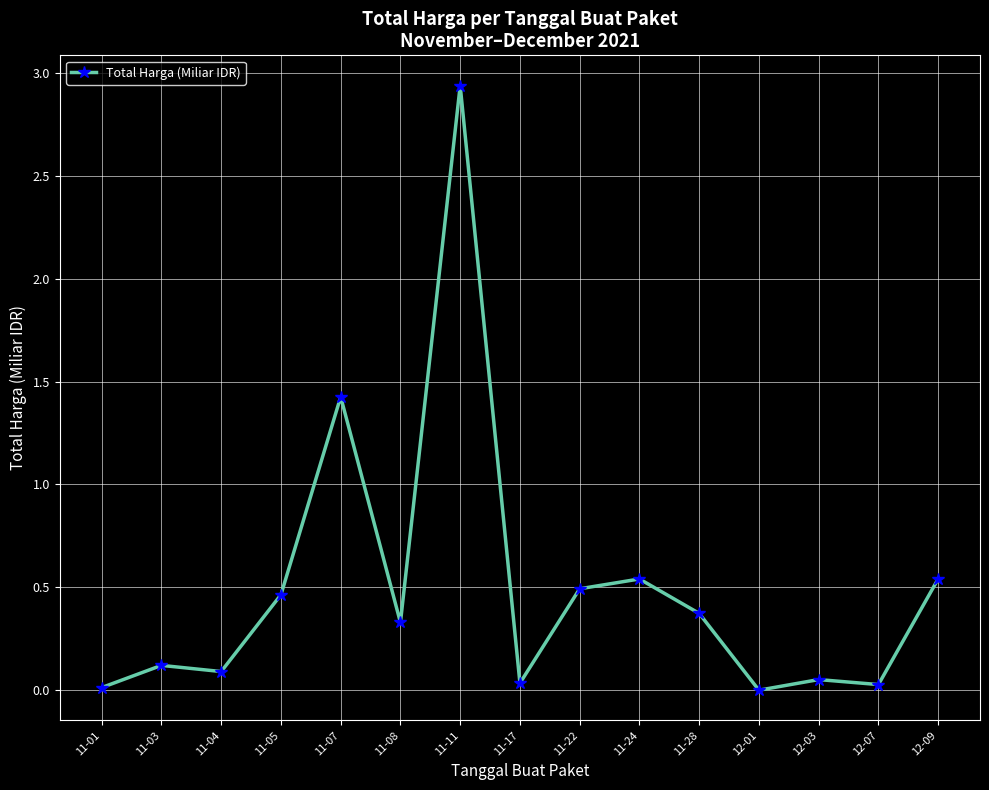

What is the sum of all values?

7.4